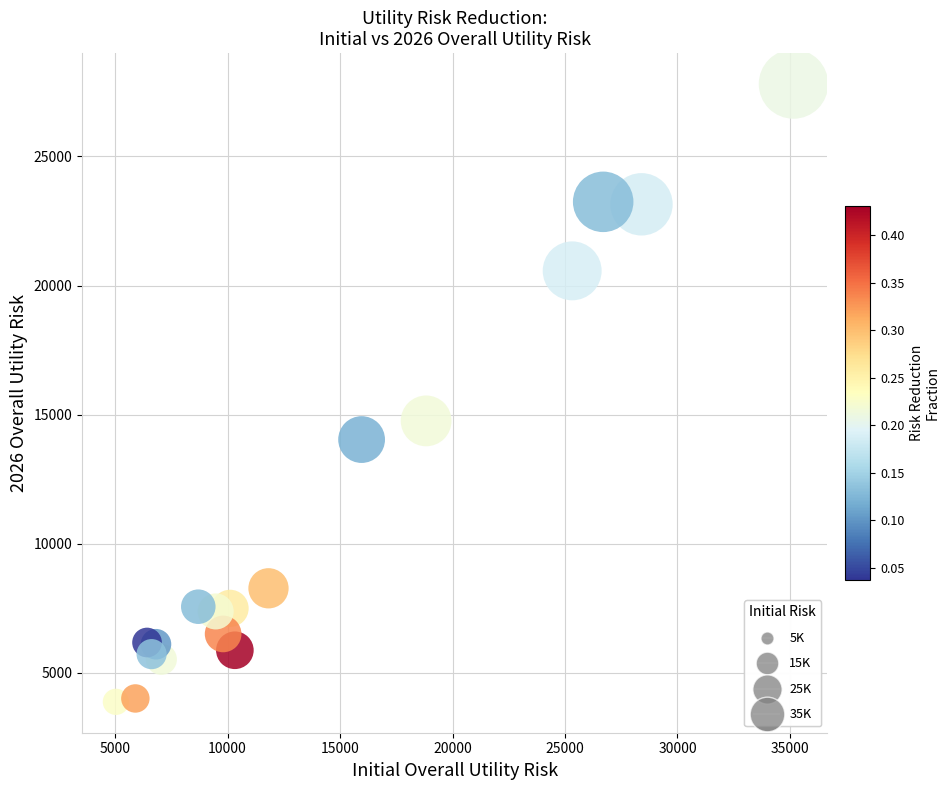

What Y value in the scatter plot is closest to 15841?

14759.5